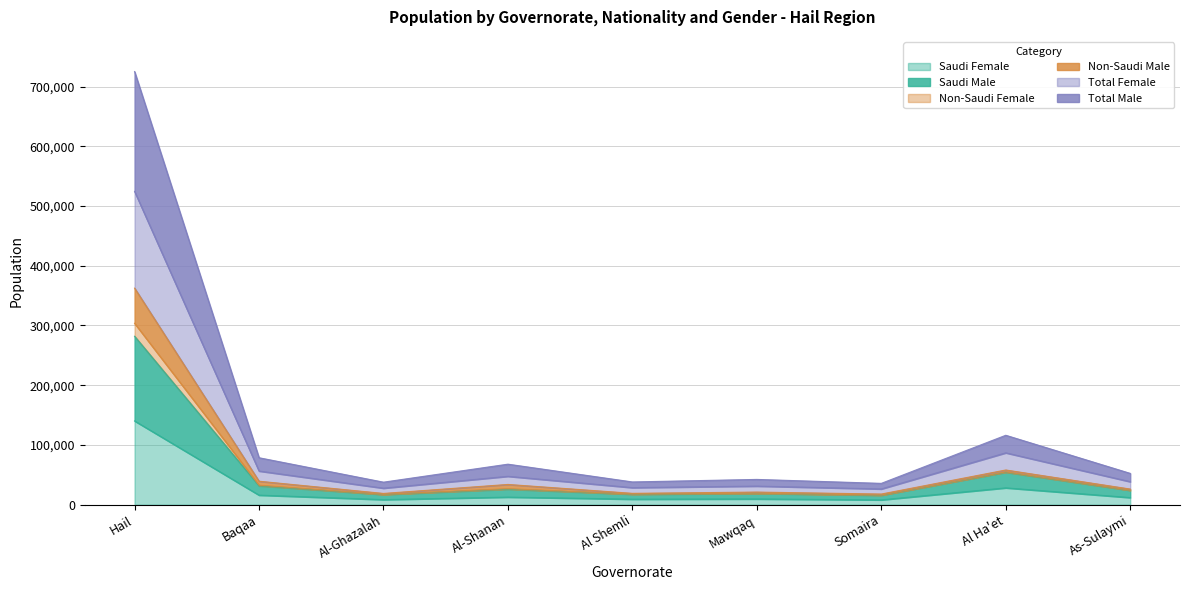

True or false: Total Male and Non-Saudi Female cross at least once.

False